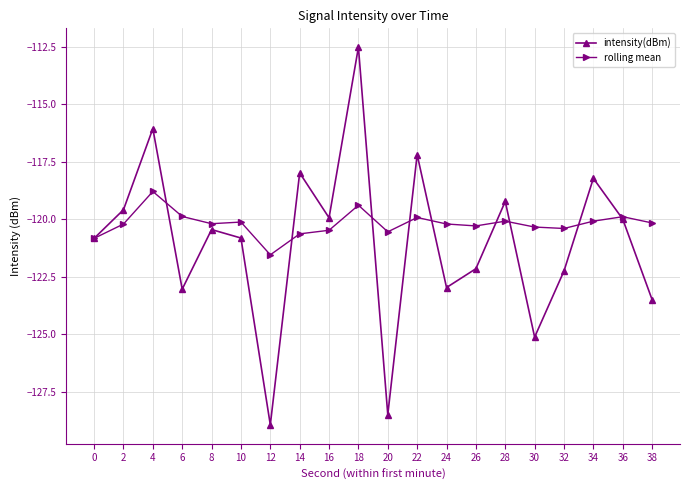

At how many categories does at least one series exceed -123?

20